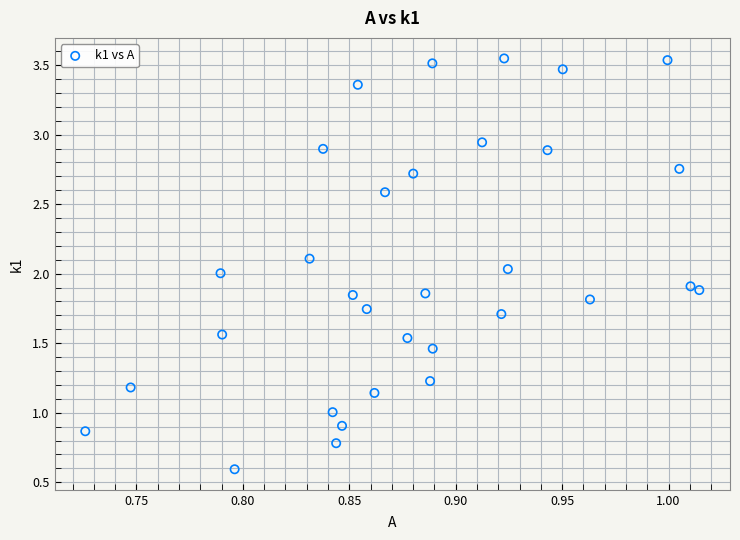

What is the range of X values (max minus min)?

0.3